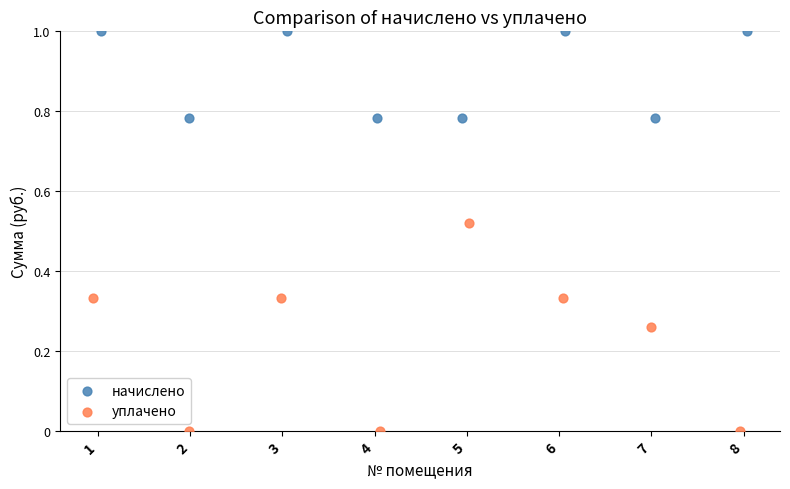

Which series reaches the maximum Y coordinate?

начислено